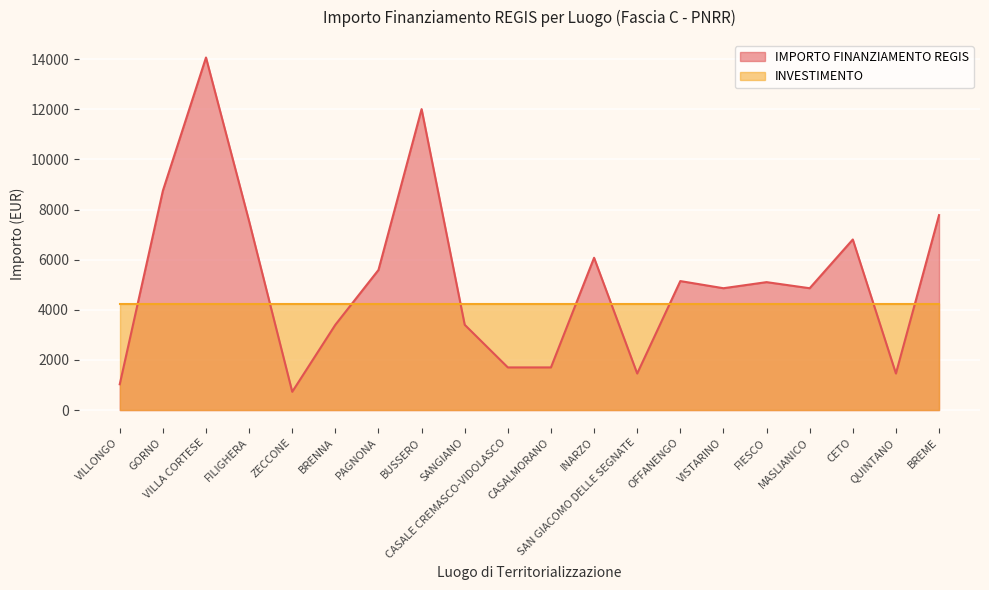

Is it true that the value at SAN GIACOMO DELLE SEGNATE is 1458?

True